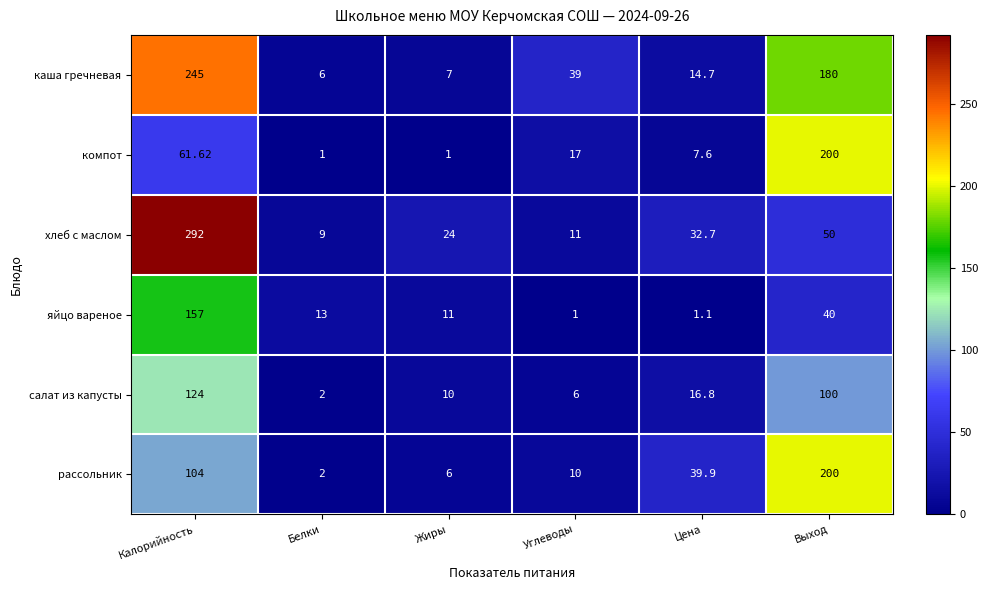

Rank the series at Углеводы from lowest to highest value.

яйцо вареное, салат из капусты, рассольник, хлеб с маслом, компот, каша гречневая